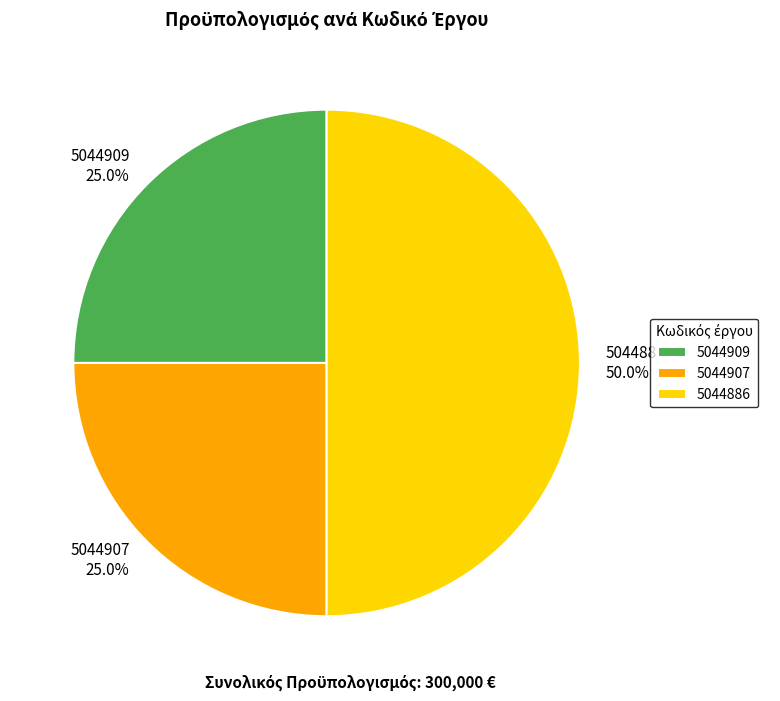

Count the number of slices in the pie.

3